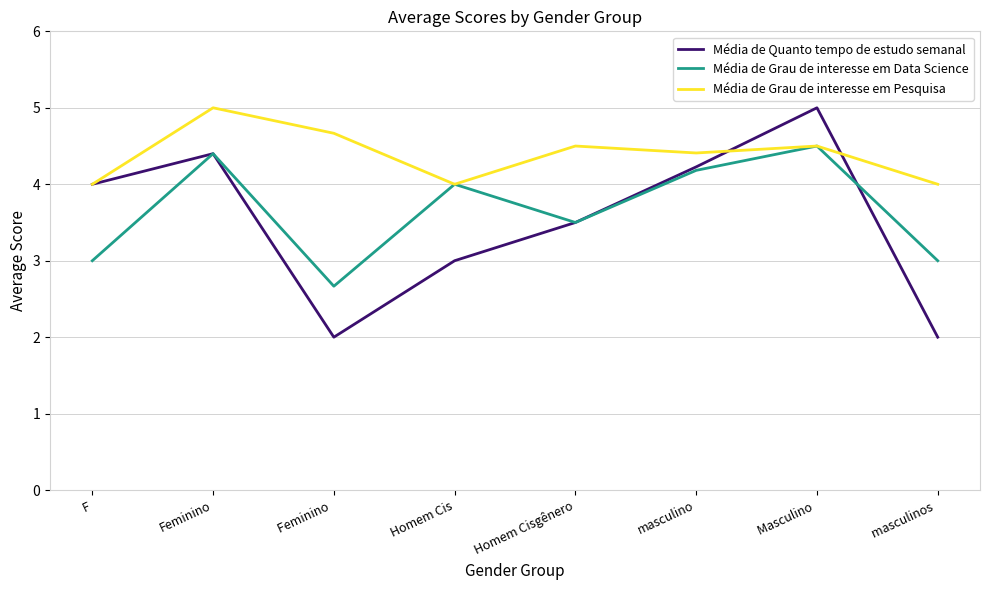

What is the greatest value displayed?

5.0